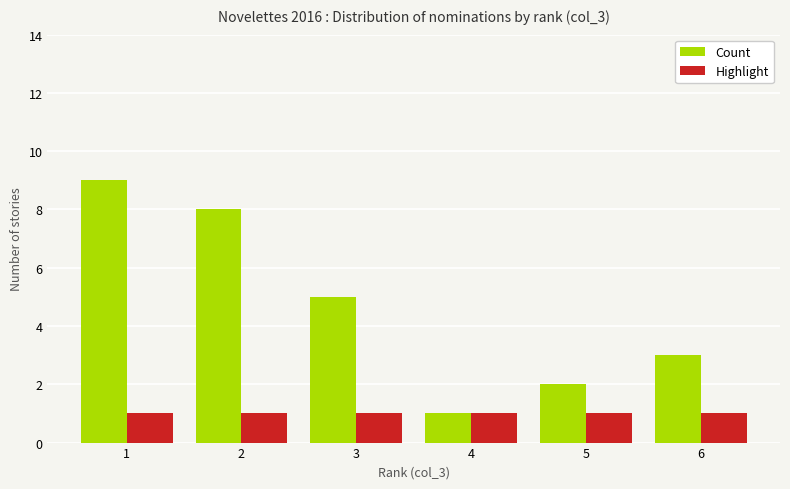

What are all the series names shown in the legend?

Count, Highlight